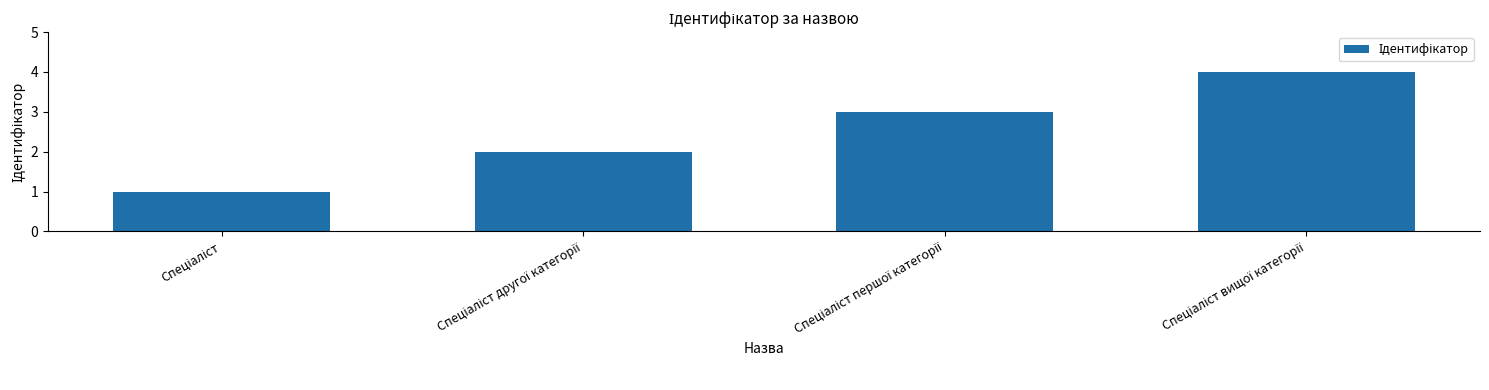

What is the difference between the maximum and minimum values?

3